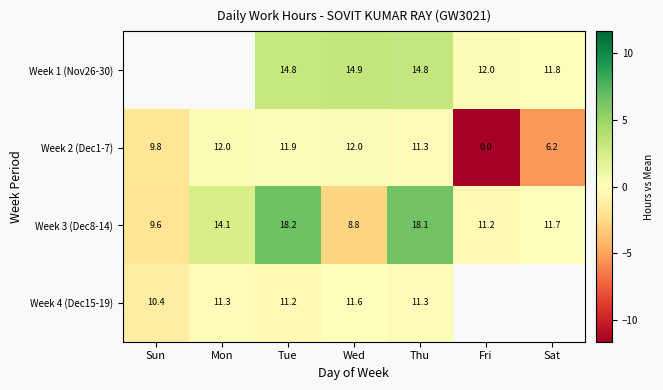

How many data points in Week 3 (Dec8-14) are less than 11?

2